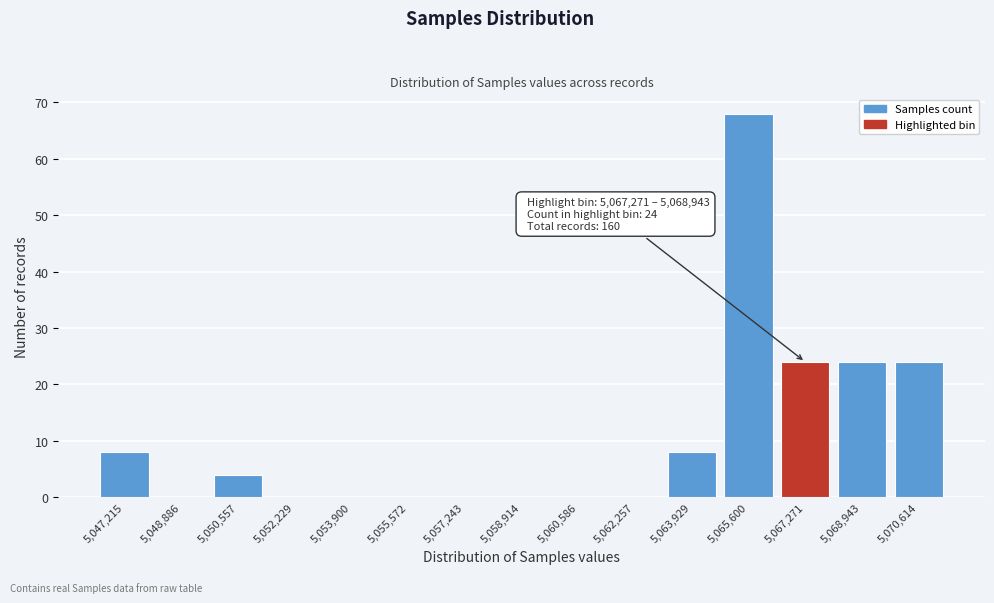

Reading left to right, transcribe all the data shown in this chart.

5,047,215=8	5,048,886=0	5,050,557=4	5,052,229=0	5,053,900=0	5,055,572=0	5,057,243=0	5,058,914=0	5,060,586=0	5,062,257=0	5,063,929=8	5,065,600=68	5,067,271=24	5,068,943=24	5,070,614=24